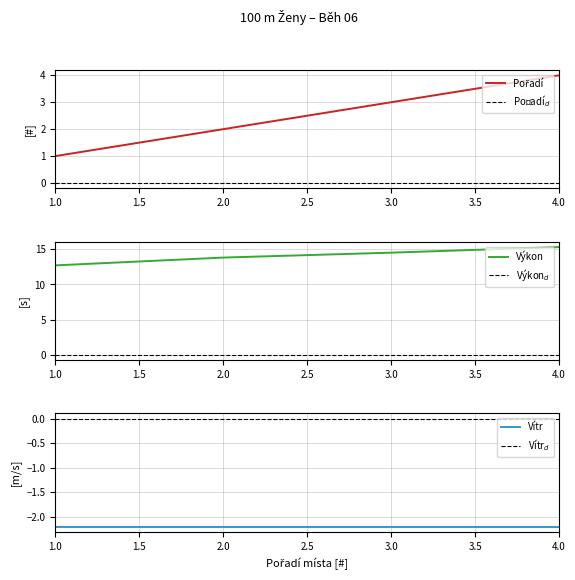

At which category is the sum across all series the highest?

4